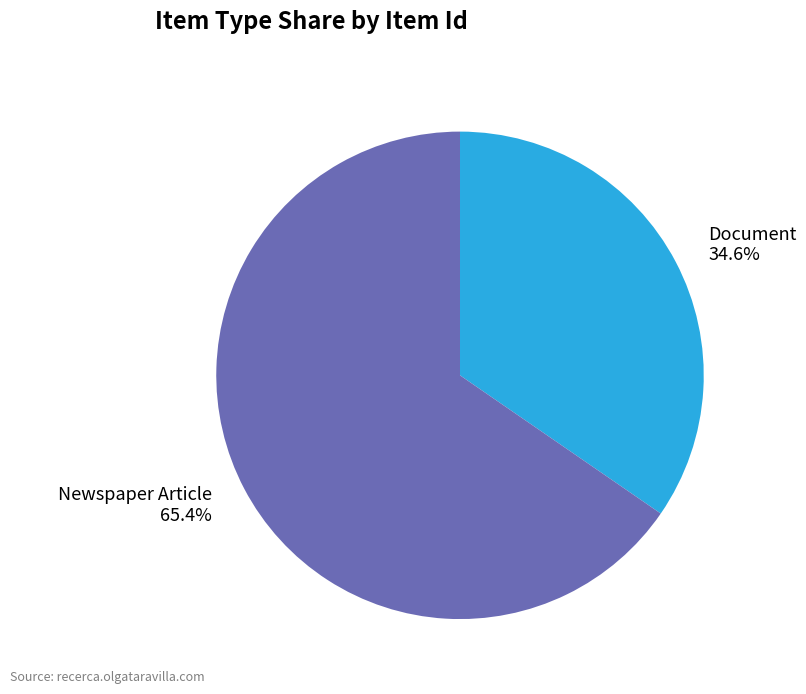

Does Newspaper Article account for over 50% of the chart?

Yes